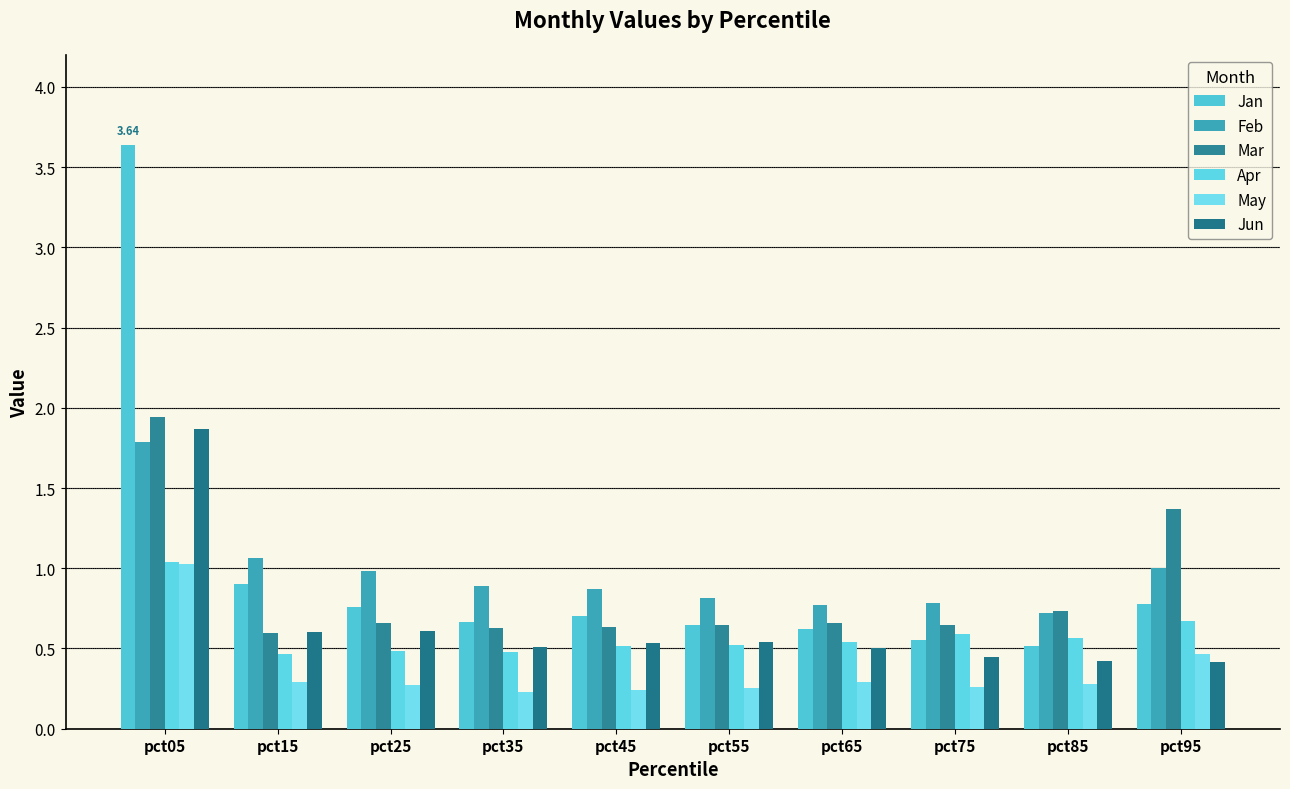

Which category has the lowest value in the Apr series?

pct15